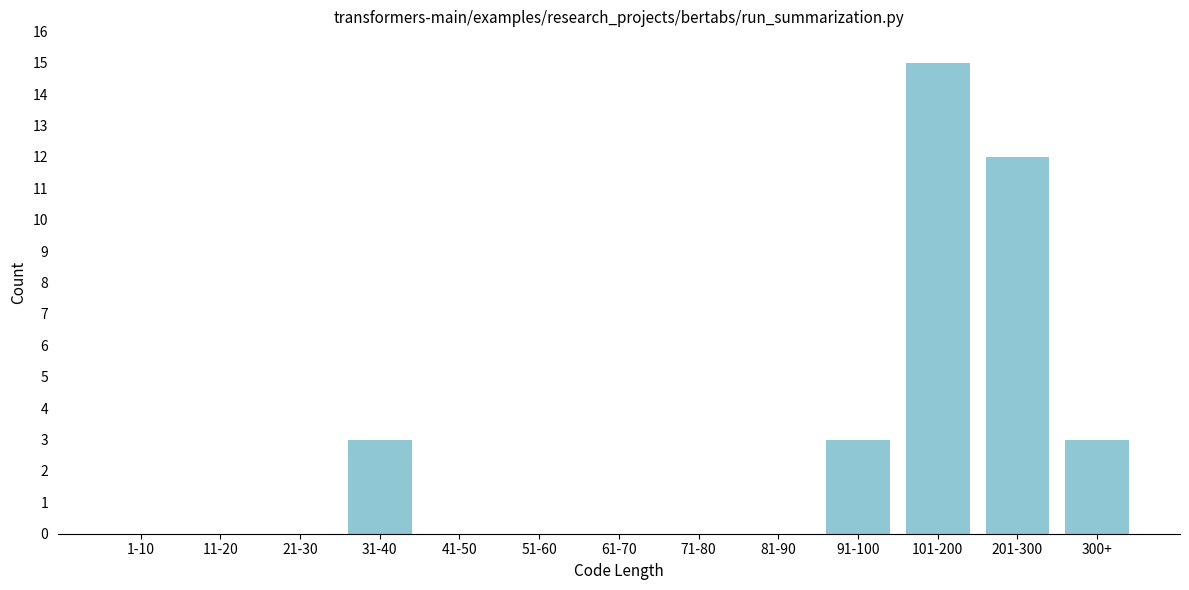

Reading left to right, transcribe all the data shown in this chart.

1-10=0	11-20=0	21-30=0	31-40=3	41-50=0	51-60=0	61-70=0	71-80=0	81-90=0	91-100=3	101-200=15	201-300=12	300+=3